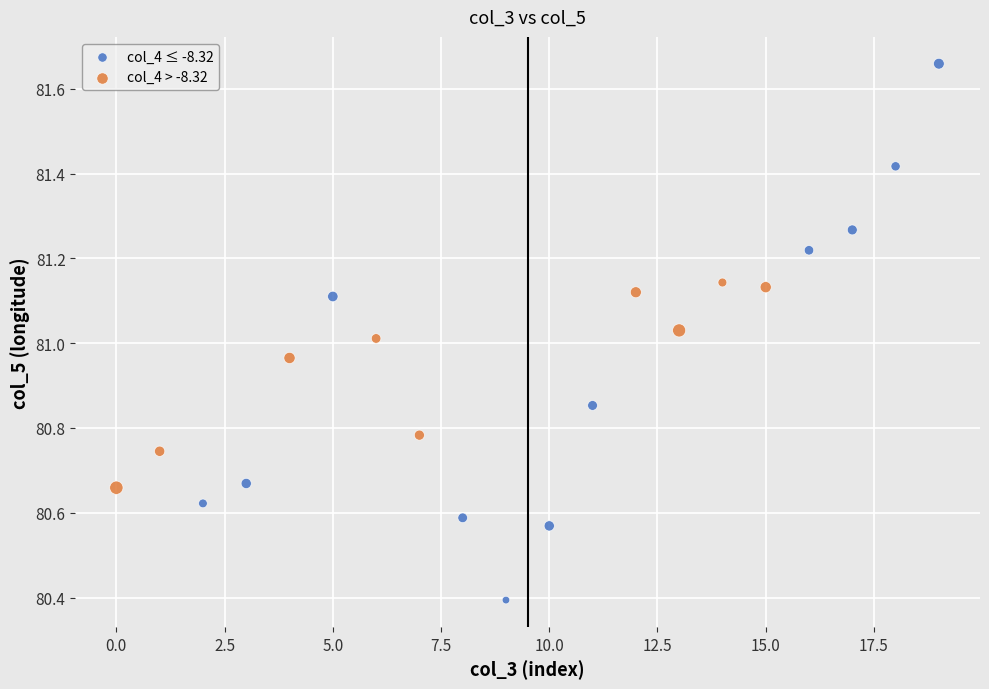

Which series has the widest spread of Y values?

col_4 ≤ -8.32